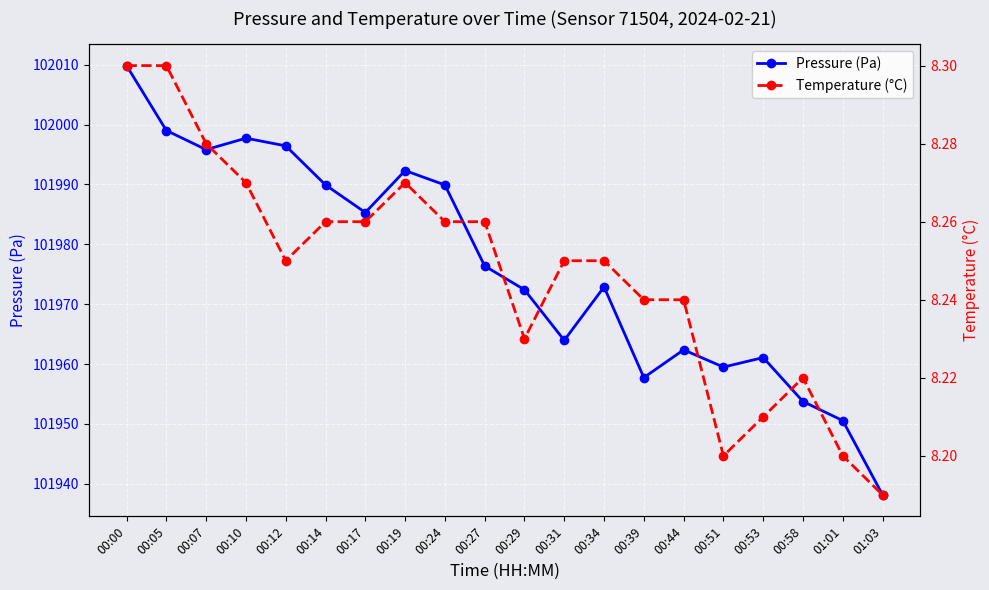

Reading left to right, transcribe all the data shown in this chart.

Pressure (Pa): 102009.8	101999.0	101995.8	101997.7	101996.4	101989.9	101985.3	101992.3	101989.9	101976.4	101972.4	101964.0	101972.9	101957.8	101962.4	101959.5	101961.1	101953.8	101950.6	101938.2
Temperature (°C): 8.3	8.3	8.3	8.3	8.2	8.3	8.3	8.3	8.3	8.3	8.2	8.2	8.2	8.2	8.2	8.2	8.2	8.2	8.2	8.2